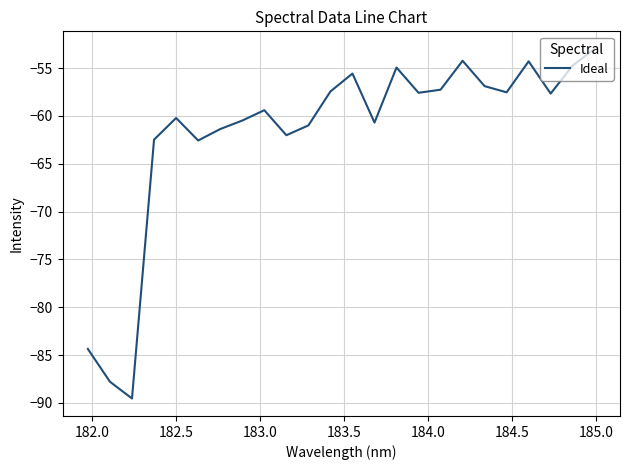

How many lines are shown in the chart?

1